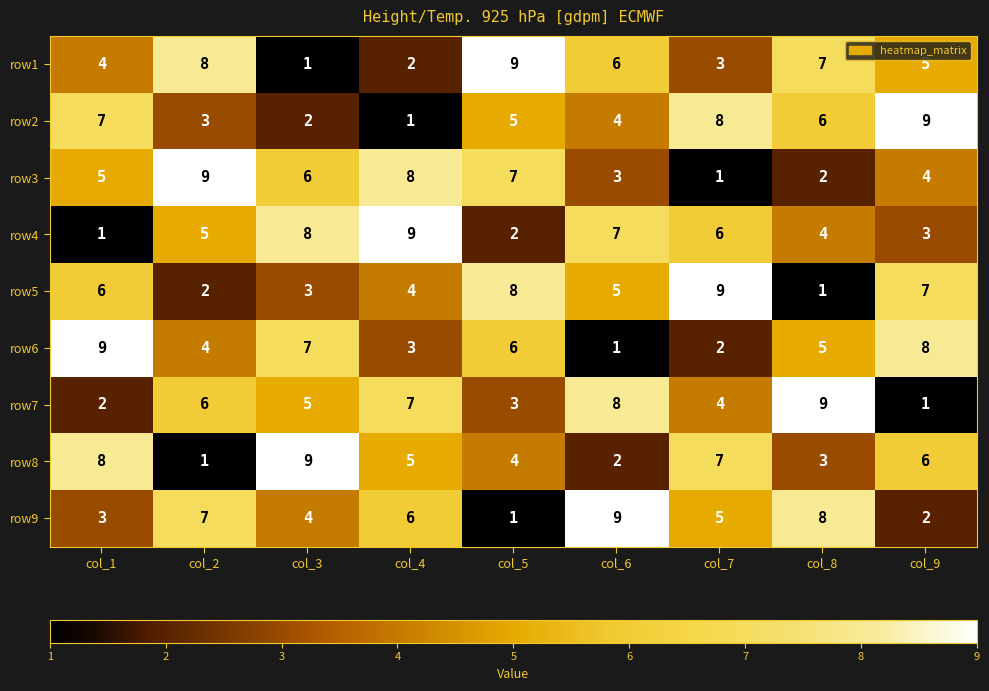

What is the smallest value displayed?

1